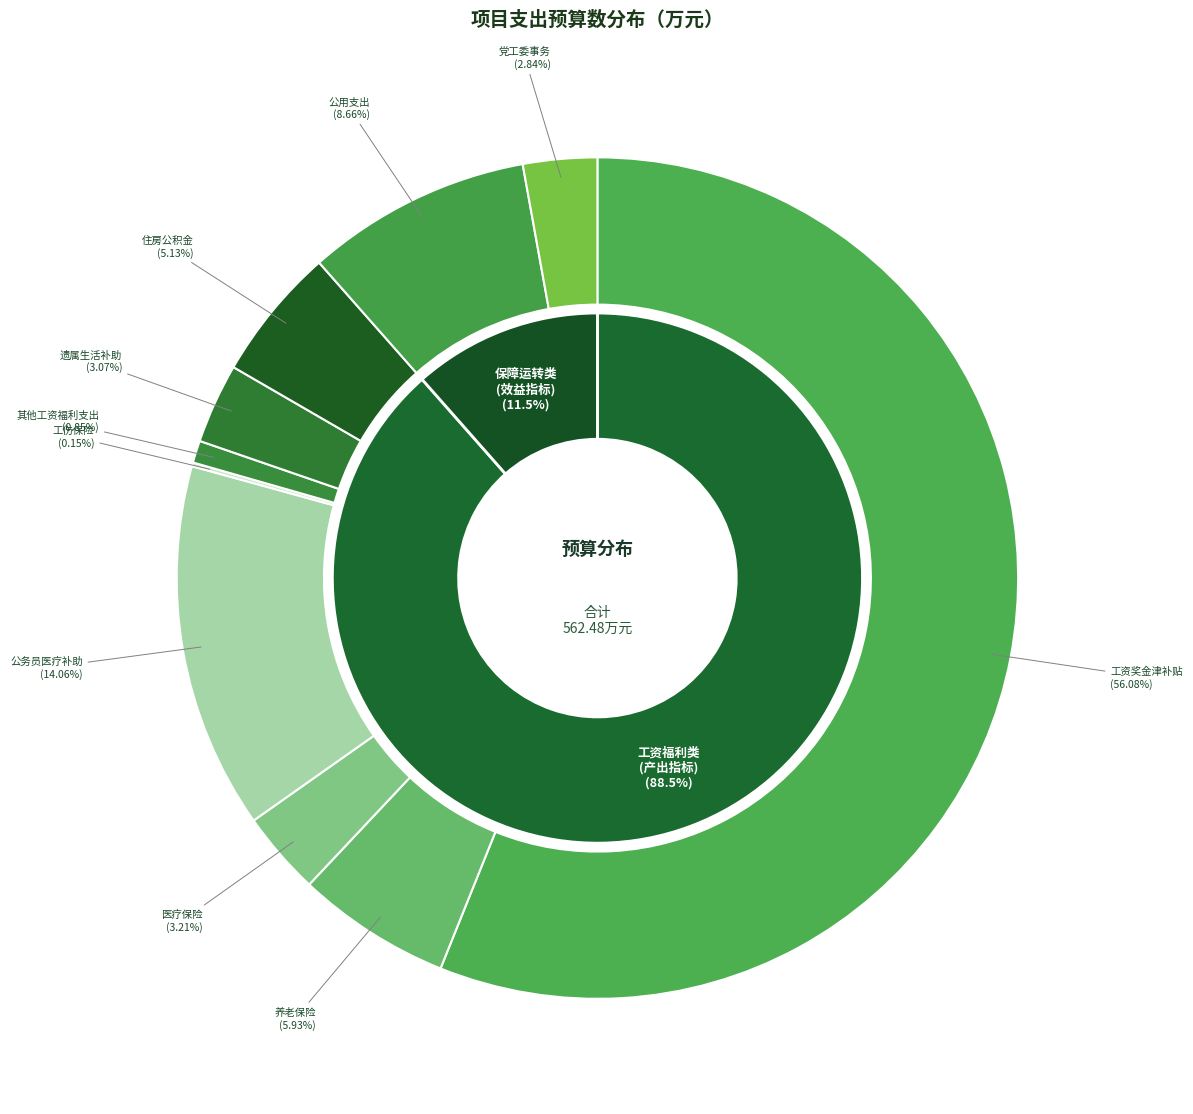

Which slice is the largest?

产出指标